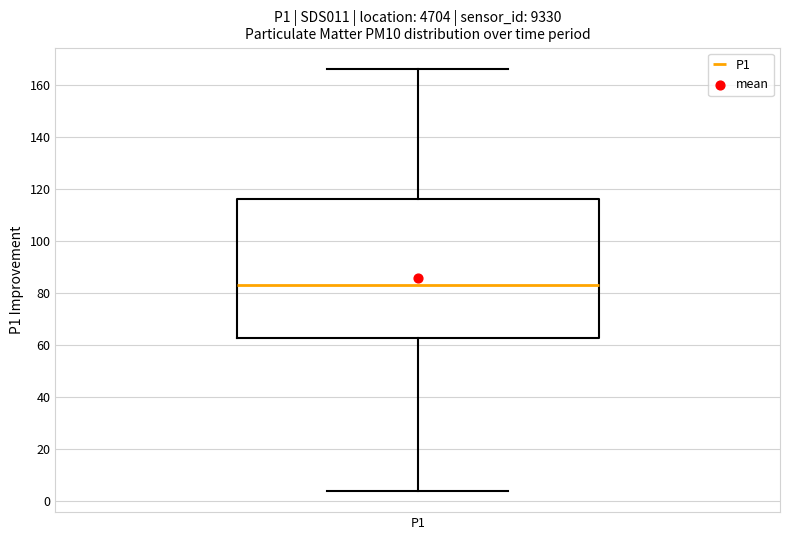

Read this box plot against the y-axis: the position of the median line, the range covered by the box, and the ends of both whiskers. The values are not printed on the chart, so give them approximately, as read against the axis.

median 84, box 62 to 116, whiskers 4 to 166